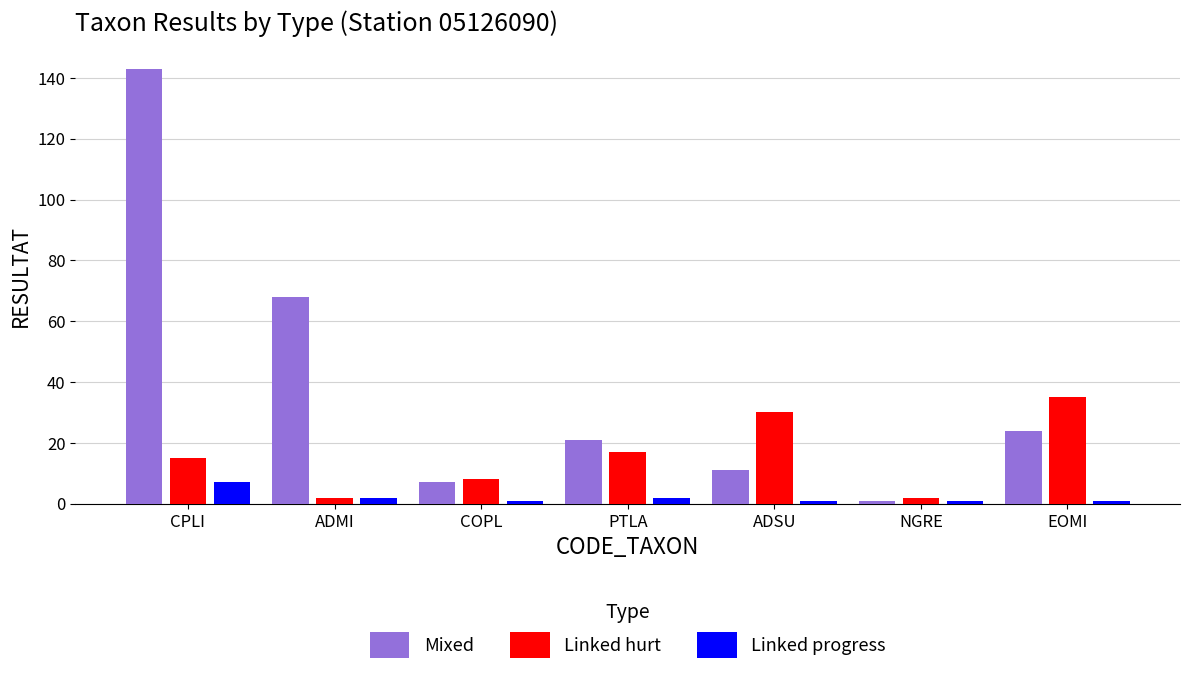

What is the value of the Linked progress bar at the 2nd from the left?

2